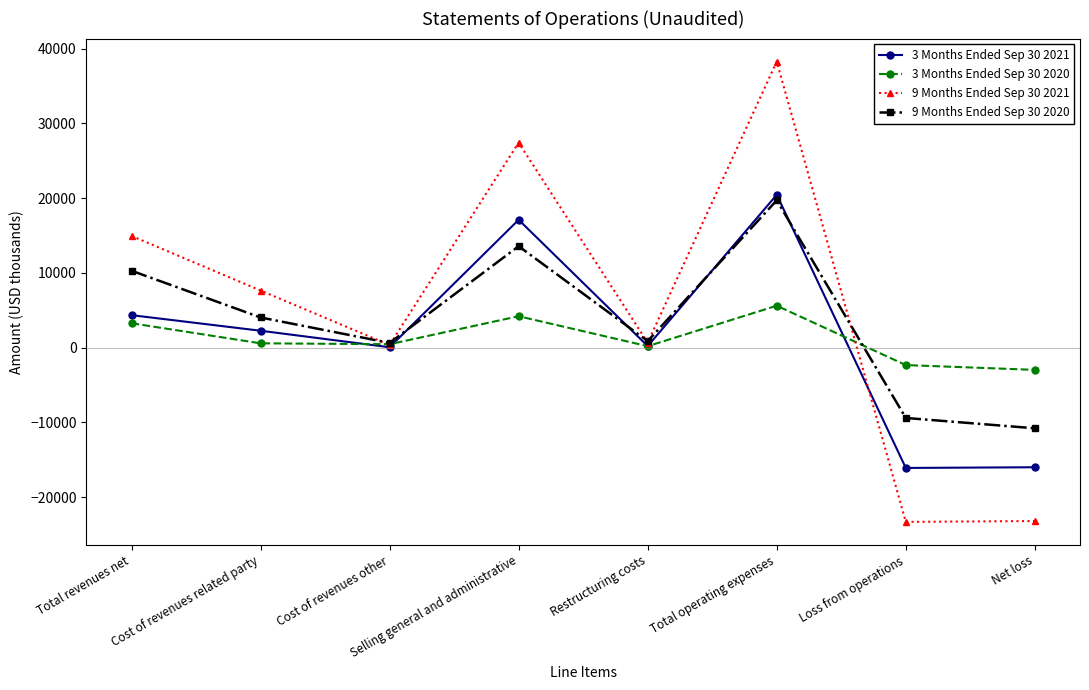

What is the spread (max minus min) of values at Total operating expenses?

32657